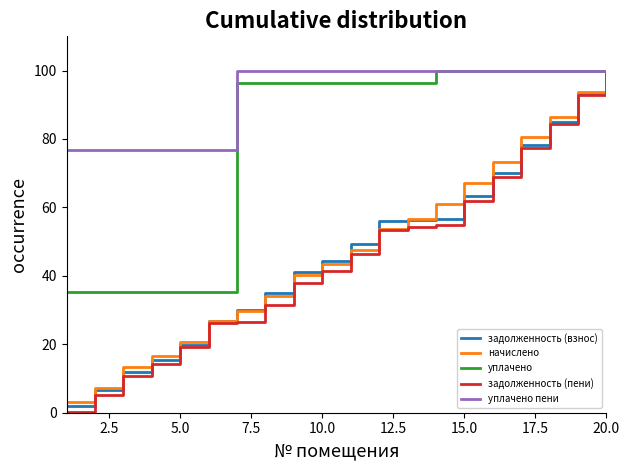

What is the lowest value of the уплачено пени series?

76.8